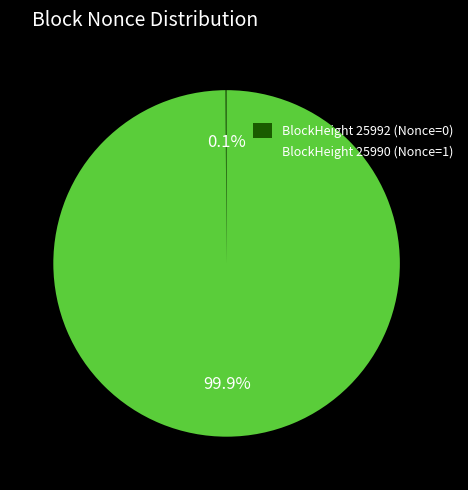

Is there a majority slice in this chart?

Yes